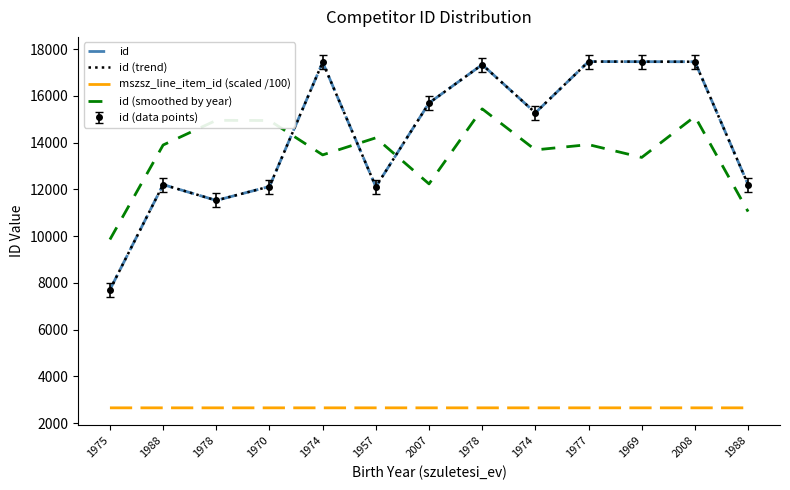

Reading left to right, what are all the values shown in this chart?

id: 1975=7713.0	1988=12207.0	1978=11531.0	1970=12125.0	1974=17441.0	1957=12112.0	2007=15697.0	1978=17339.0	1974=15280.0	1977=17470.0	1969=17466.0	2008=17463.0	1988=12207.0
id (trend): 1975=7713.0	1988=12207.0	1978=11531.0	1970=12125.0	1974=17441.0	1957=12112.0	2007=15697.0	1978=17339.0	1974=15280.0	1977=17470.0	1969=17466.0	2008=17463.0	1988=12207.0
mszsz_line_item_id (scaled /100): 1975=2659.1	1988=2659.1	1978=2659.1	1970=2659.1	1974=2659.1	1957=2659.1	2007=2659.1	1978=2659.1	1974=2659.1	1977=2659.1	1969=2659.1	2008=2659.1	1988=2659.1
id (smoothed by year): 1975=9859.3	1988=13901.0	1978=14957.0	1970=14948.7	1974=13478.0	1957=14208.0	2007=12238.0	1978=15446.7	1974=13692.3	1977=13917.7	1969=13370.3	2008=15122.3	1988=11053.3